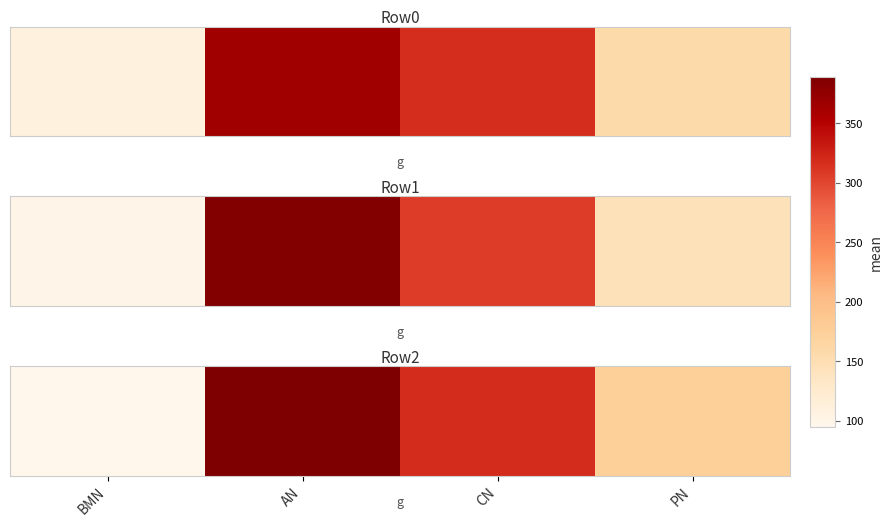

What is the maximum value shown in the chart?

388.8